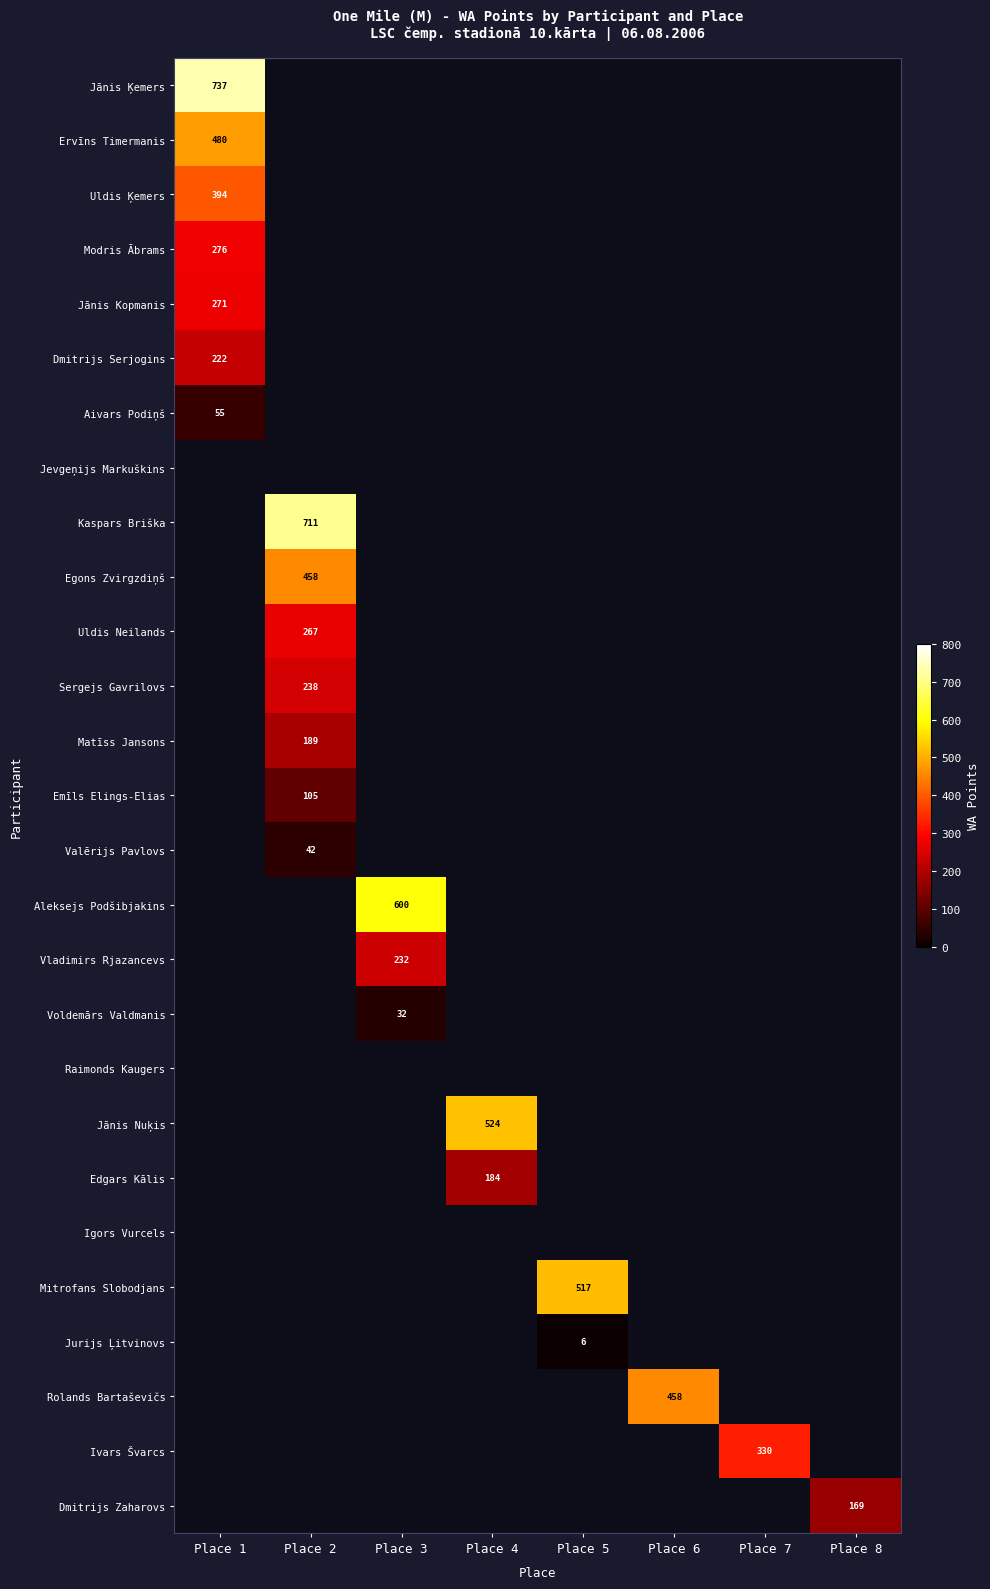

The value of Jānis Ķemers at Place 1 is 165. True or false?

False